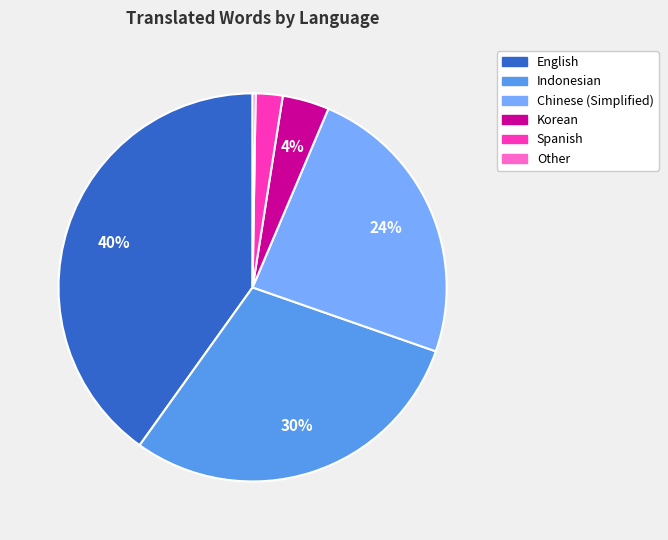

To the nearest percent, what is the average slice percentage?

17%